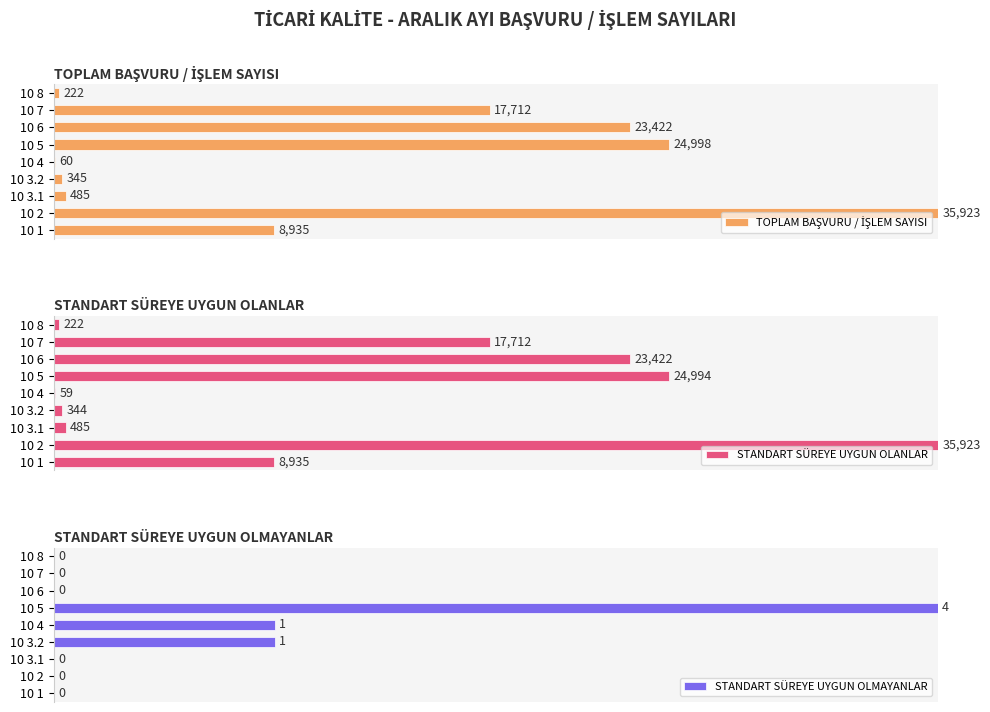

Which series has the largest total across all categories?

TOPLAM BAŞVURU / İŞLEM SAYISI